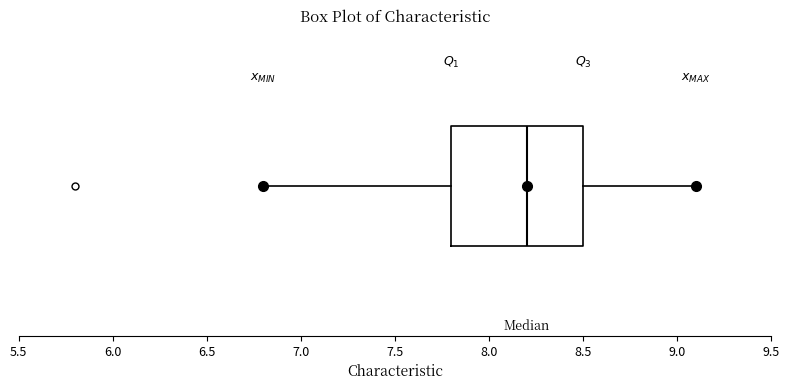

Transcribe this box plot: give where the median line is, the range the box spans, and where the two whiskers end, as read against the x-axis. The values are not printed on the chart, so give them approximately, as read against the axis.

median 8.2, box 7.8 to 8.5, whiskers 6.8 to 9.1